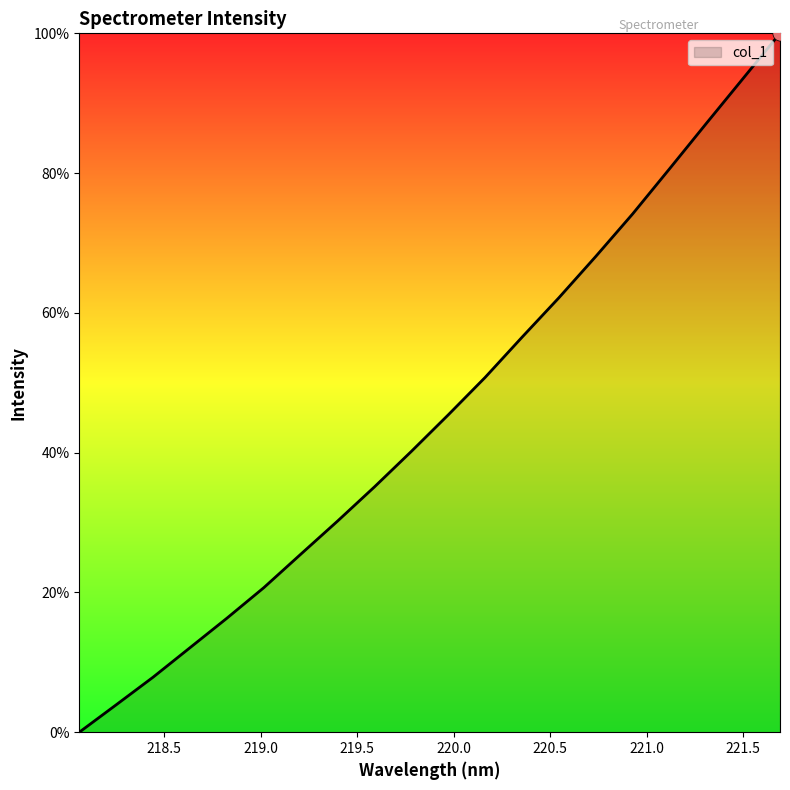

What is the difference between the maximum and minimum values?

100.0